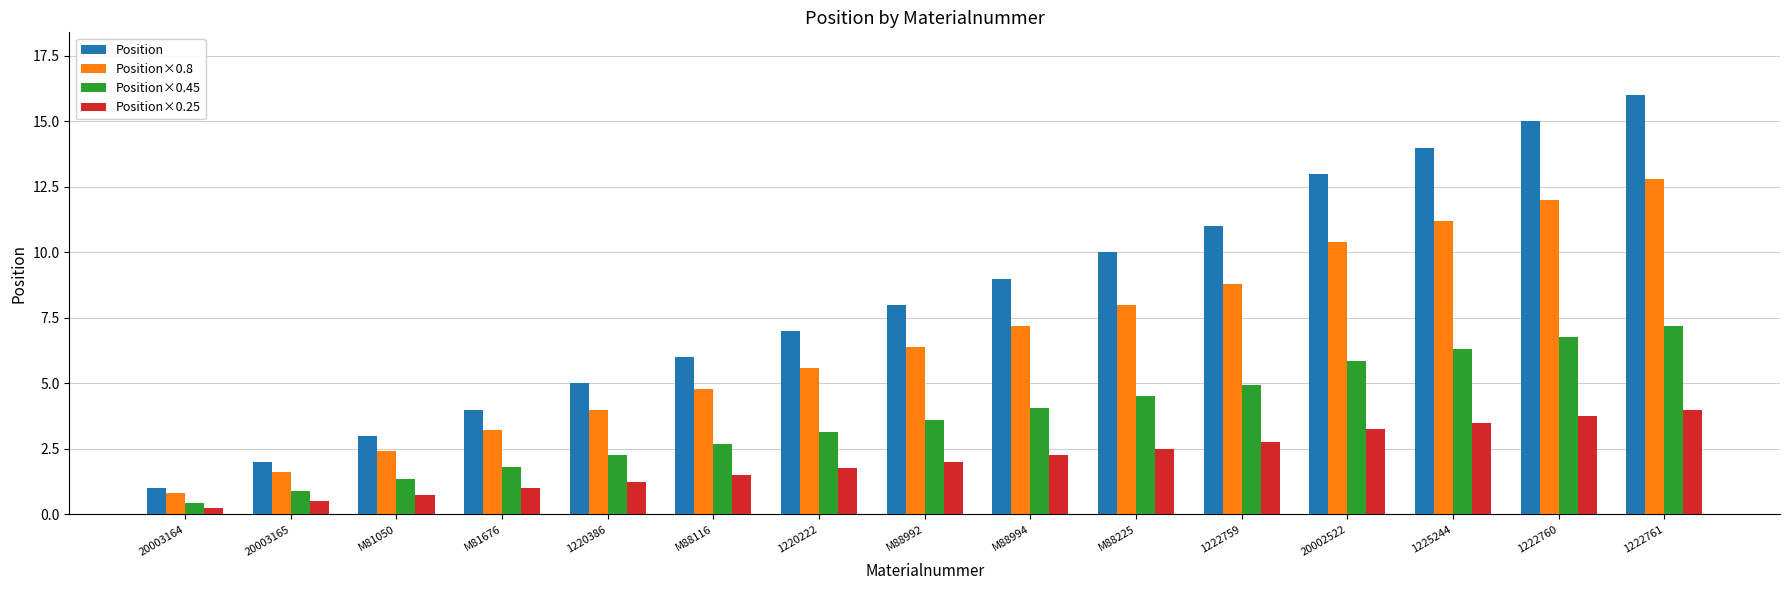

What is the label of the 4th bar from the right?

20002522